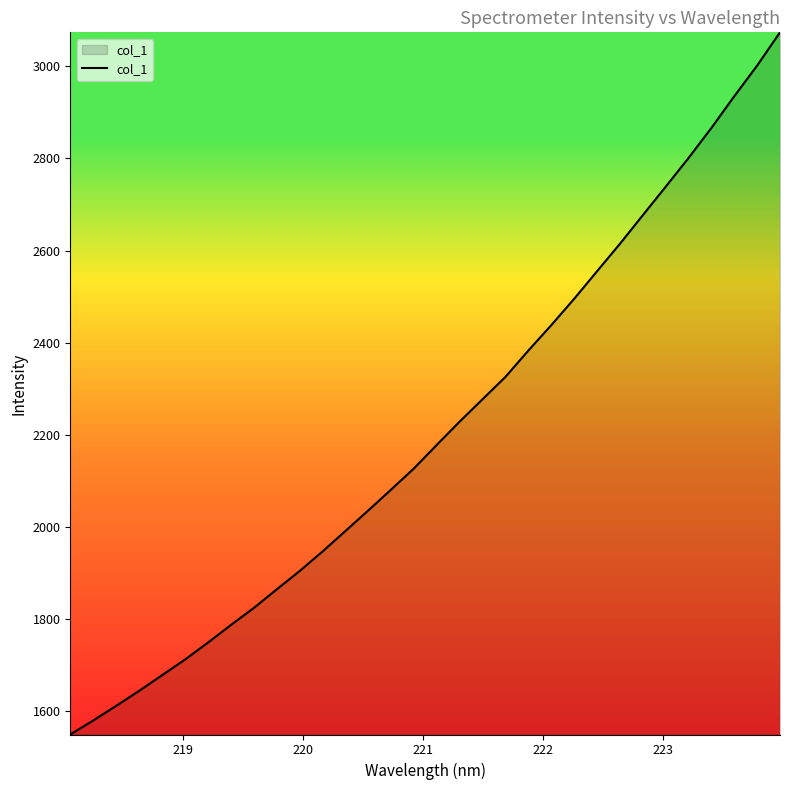

Reading left to right, what are all the values shown in this chart?

1549.7	1580.0	1611.8	1644.3	1678.2	1712.1	1748.9	1787.1	1824.0	1864.3	1904.1	1946.5	1991.0	2035.7	2081.1	2127.2	2178.4	2228.9	2277.5	2326.0	2383.1	2438.1	2495.3	2555.1	2614.6	2676.7	2738.6	2801.0	2866.3	2935.0	3001.6	3073.7